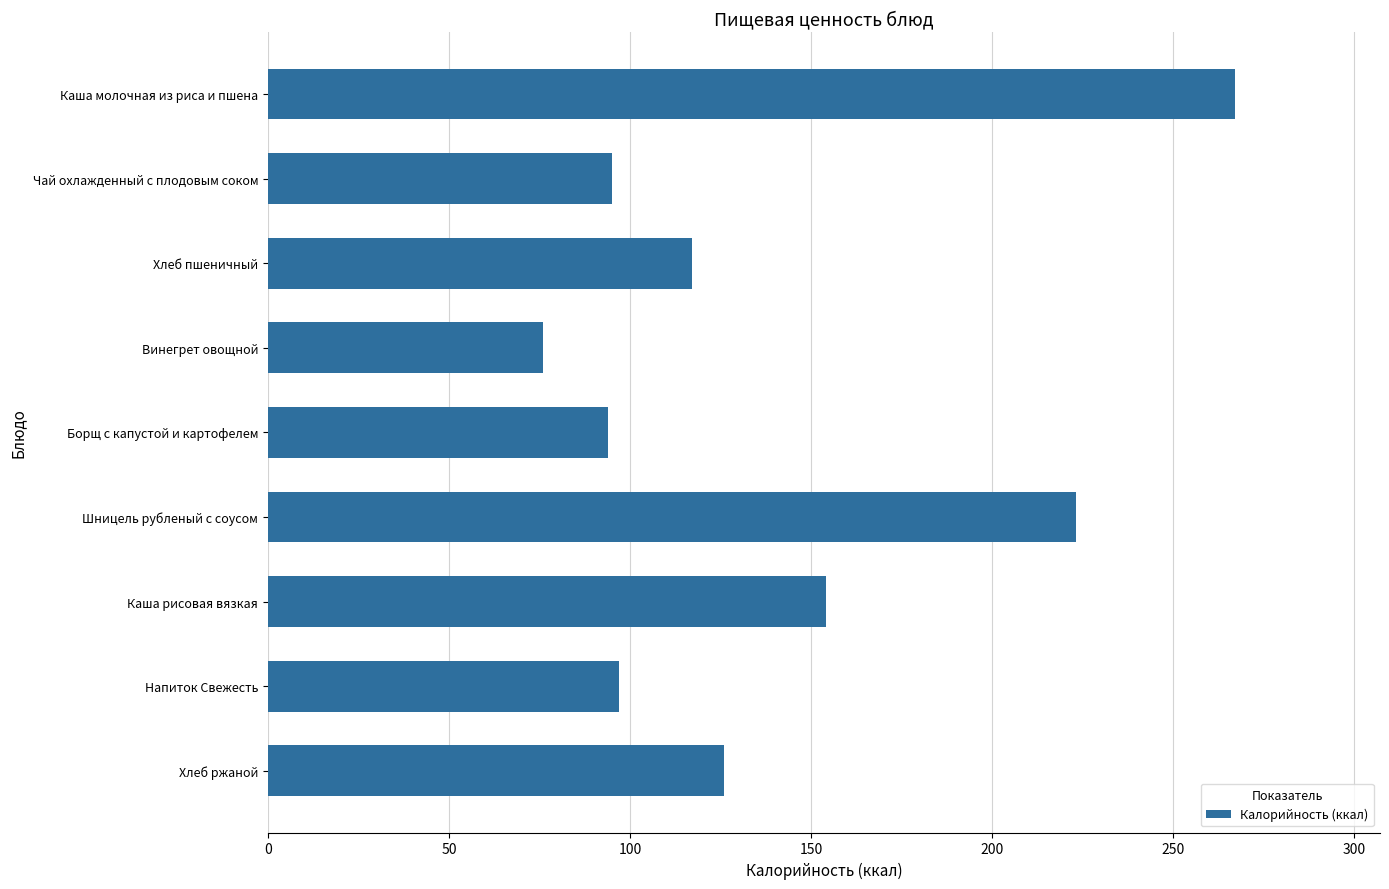

What value does the data have at Каша рисовая вязкая, to the nearest 50?

150